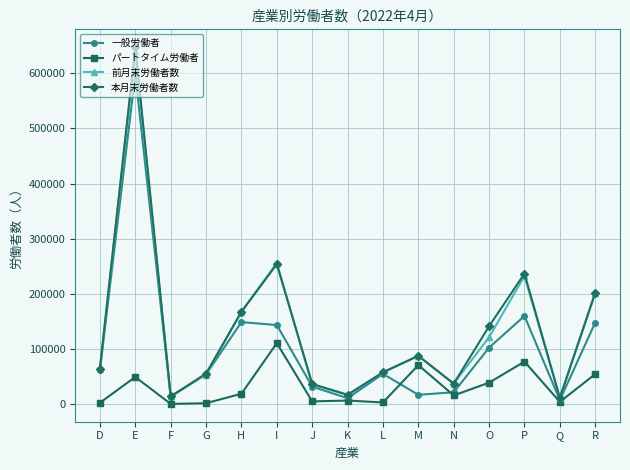

Is it true that 本月末労働者数 equals 344393 at R?

False